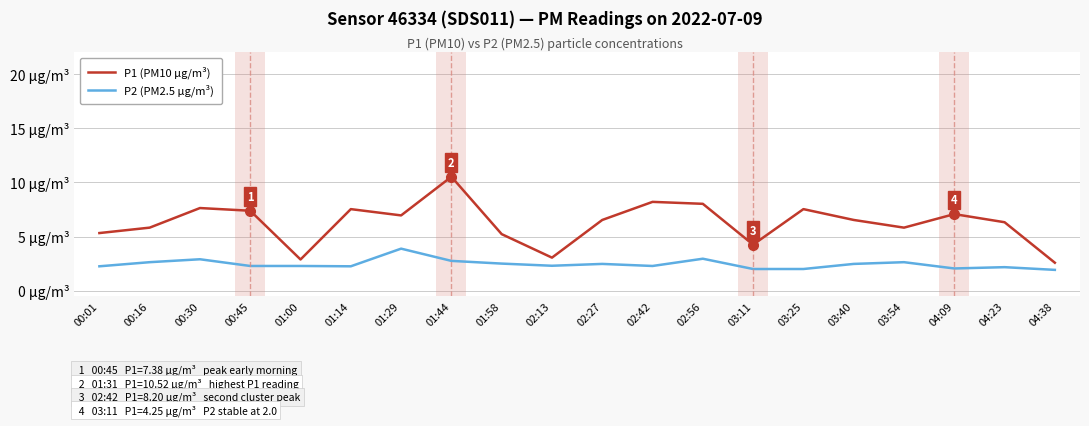

Does the chart have visible grid lines?

Yes